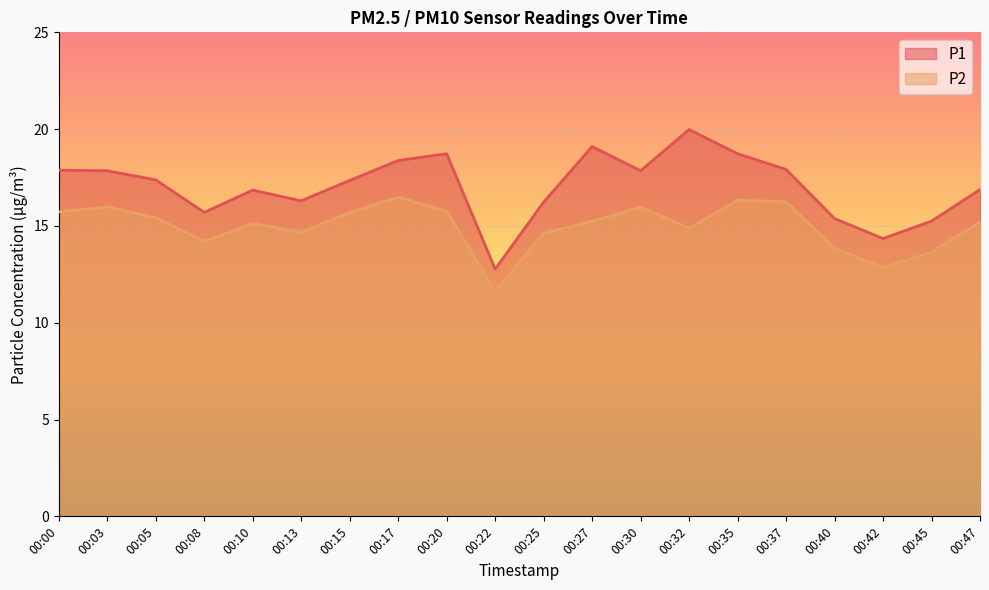

Which series has the largest range (max minus min)?

P1